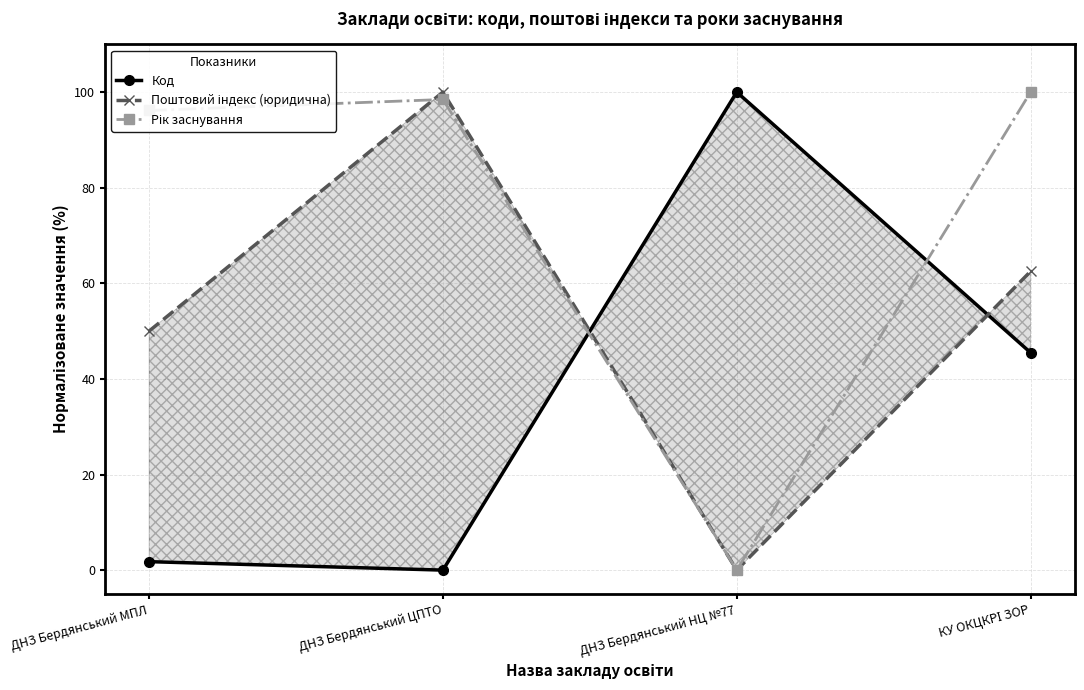

Reading right to left, extract all data points from this chart.

Код: 45.5	100.0	0.0	1.8
Поштовий індекс (юридична): 62.5	0.0	100.0	50.0
Рік заснування: 100.0	0.0	98.5	96.2